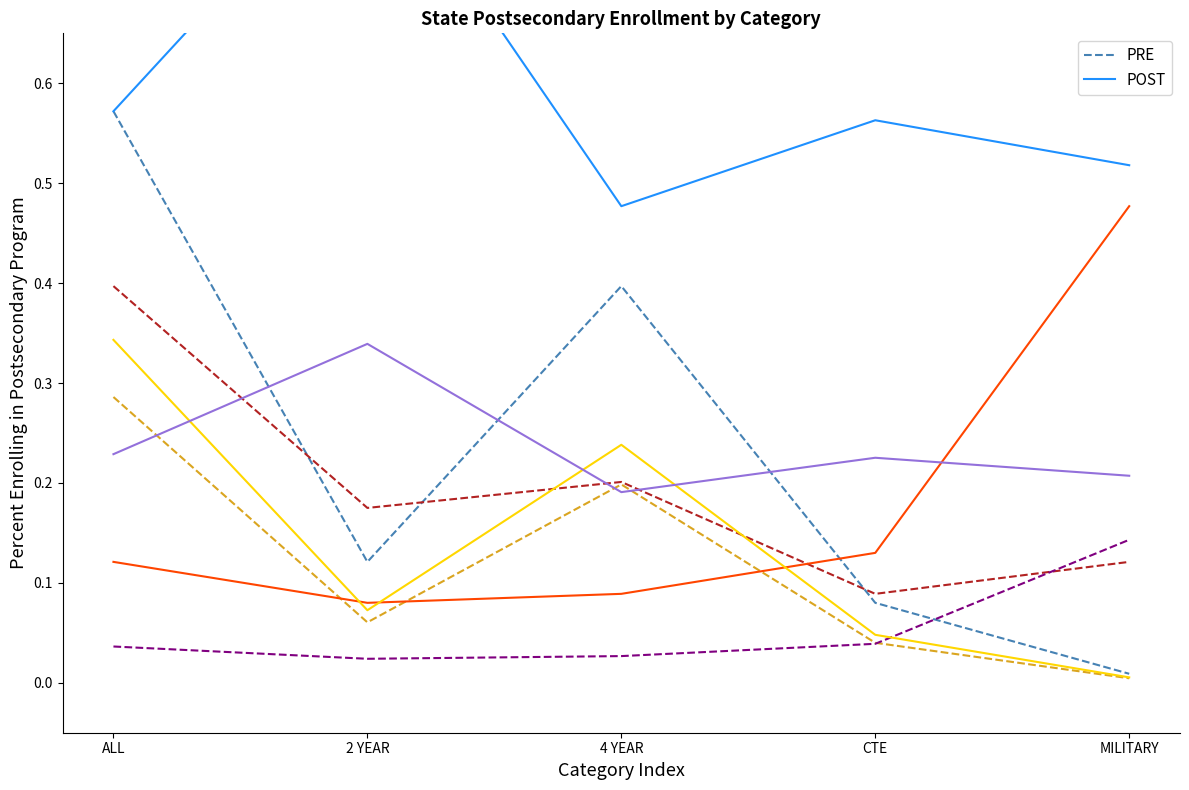

How many series are shown in this chart?

2